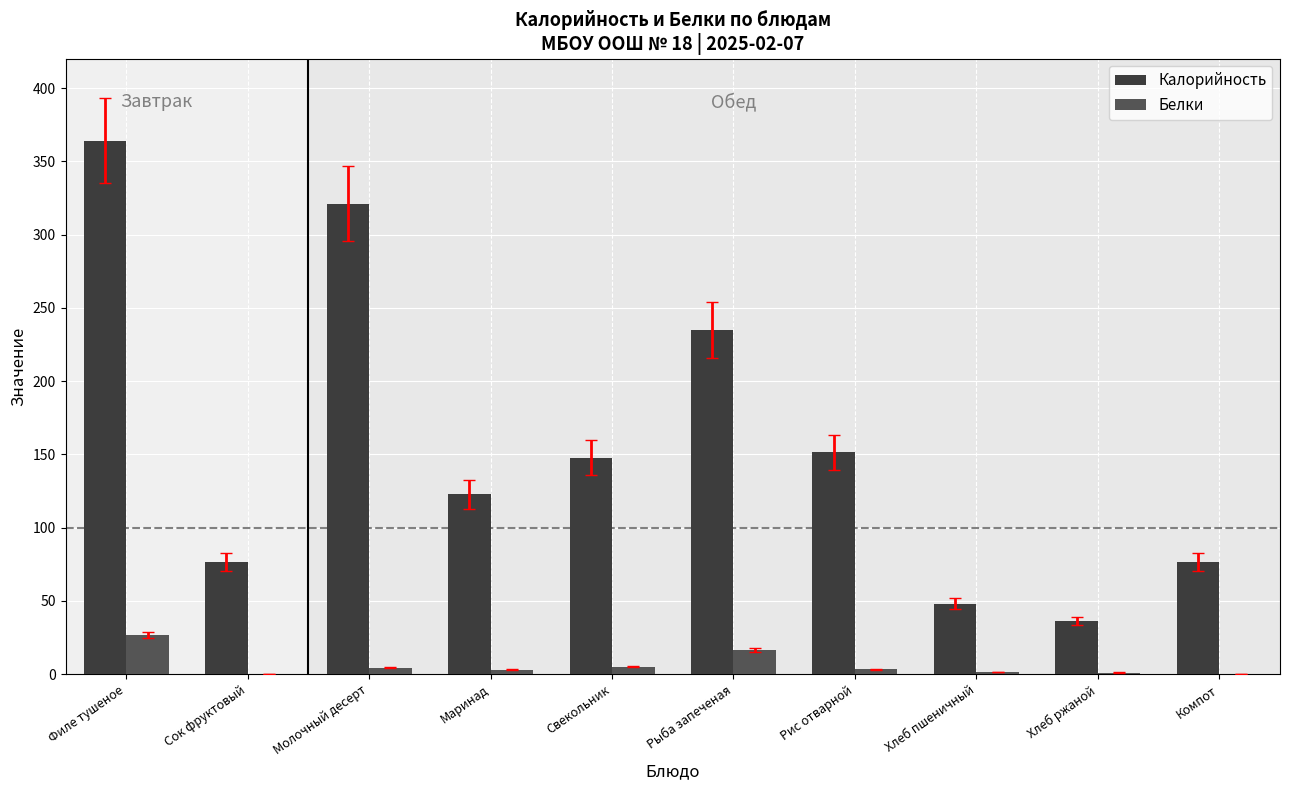

What is the total value across all series at Компот?

76.8